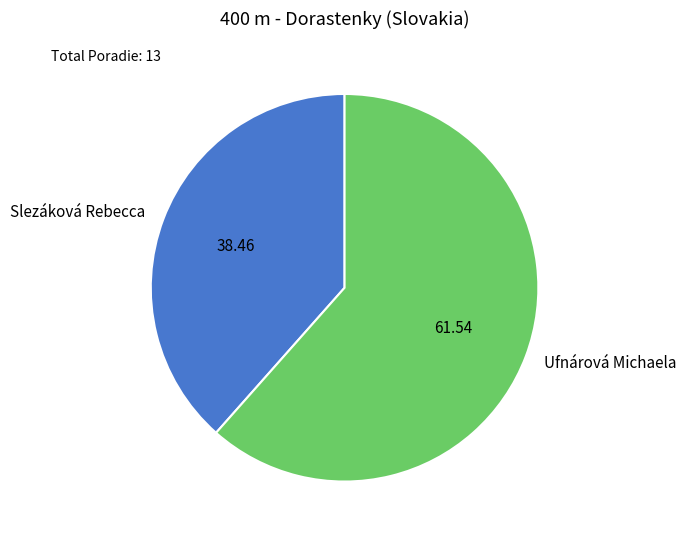

Is the sum of Slezáková Rebecca and Ufnárová Michaela greater than half?

Yes